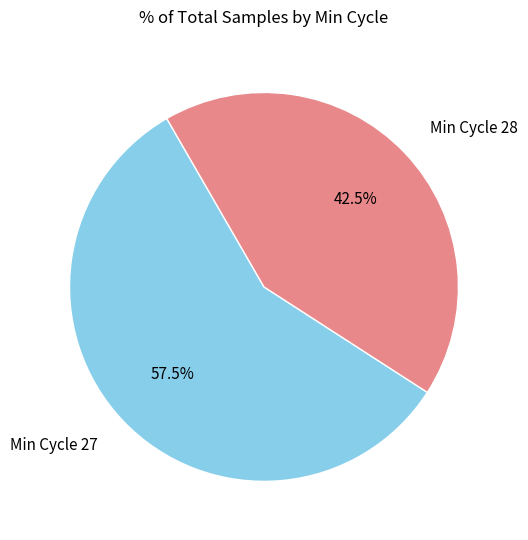

Which has a higher value, Min Cycle 28 or Min Cycle 27?

Min Cycle 27